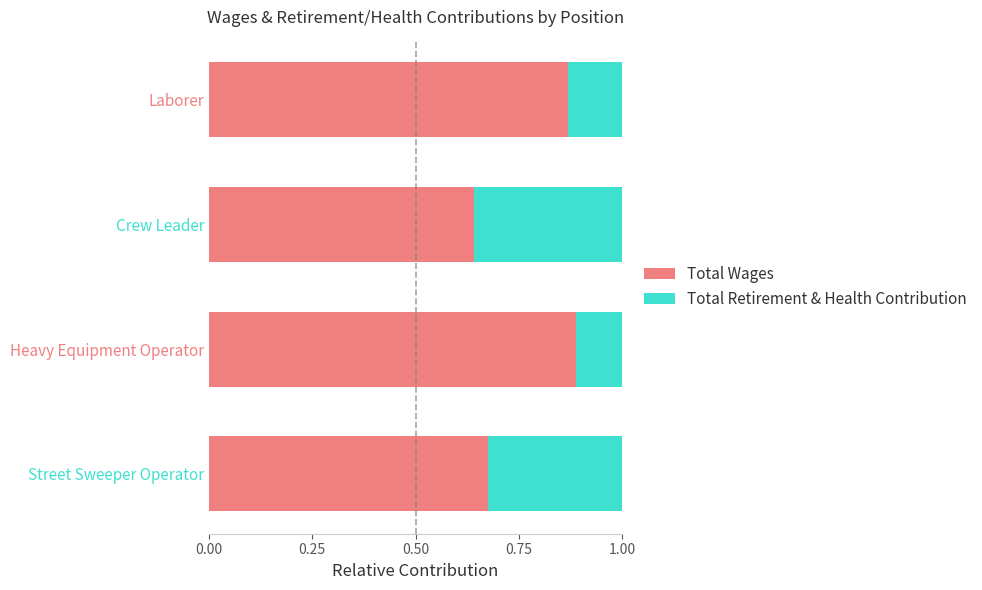

What is the total value across all series at Crew Leader?

1.0